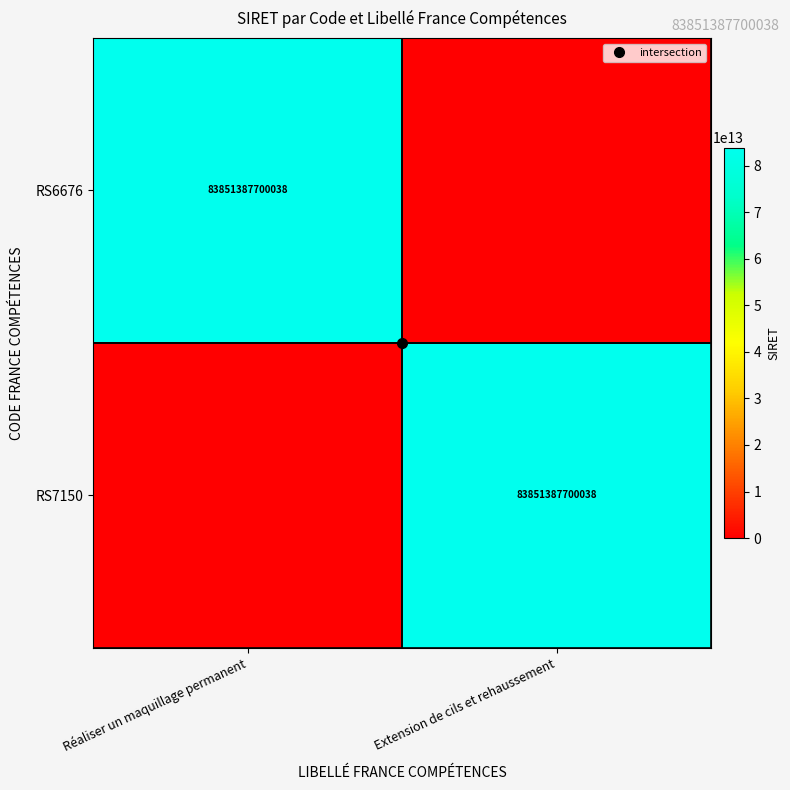

The RS7150 series shows 38116355879439 at Extension de cils et rehaussement. True or false?

False